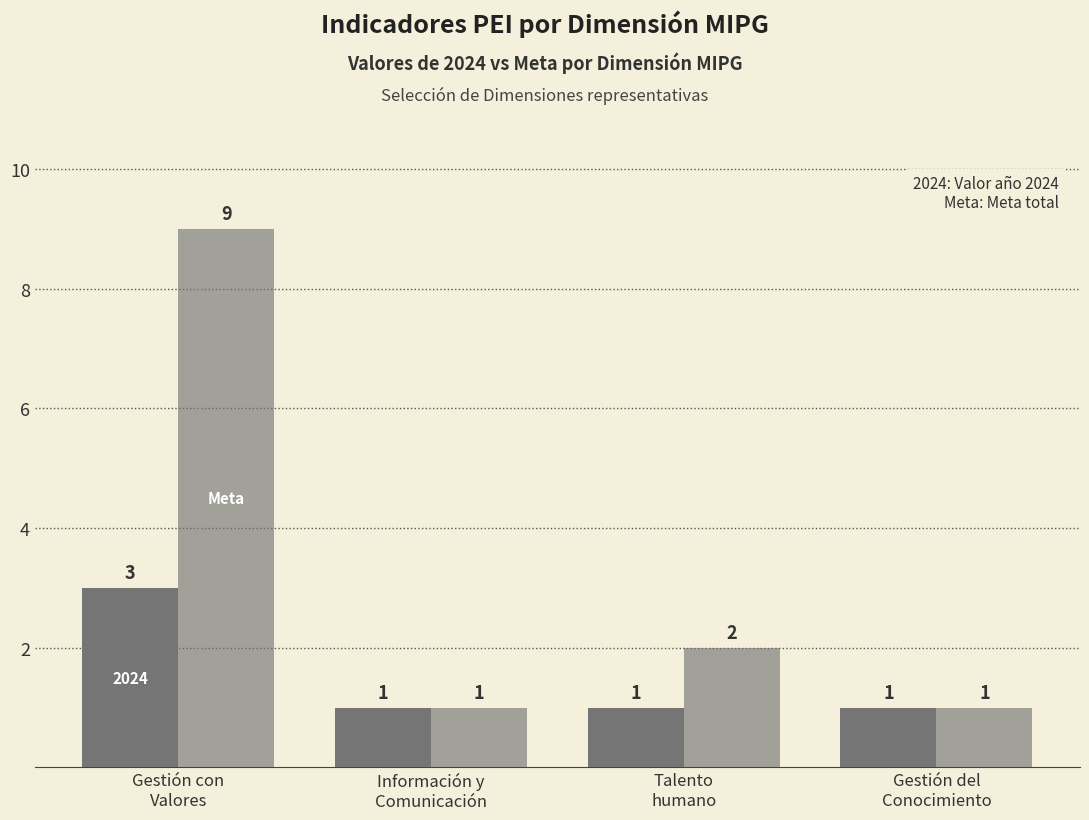

How many categories are shown in the chart?

4